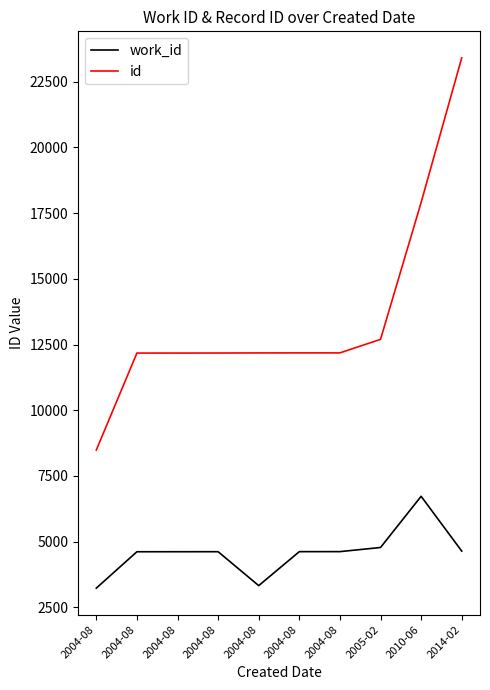

Reading left to right, list all the values displayed in this chart.

work_id: 3234	4618	4619	4620	3330	4622	4623	4780	6727	4643
id: 8486	12174	12175	12176	12180	12181	12182	12695	17902	23402